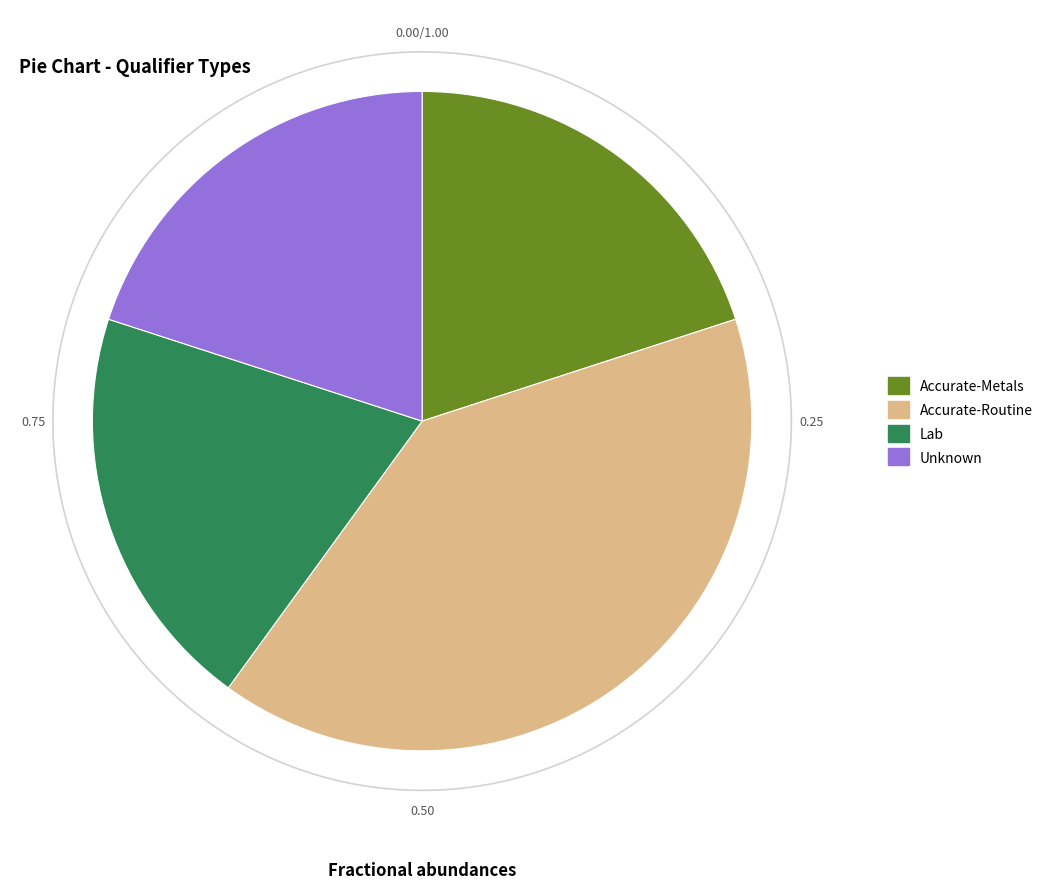

Is Lab the majority of the pie?

No